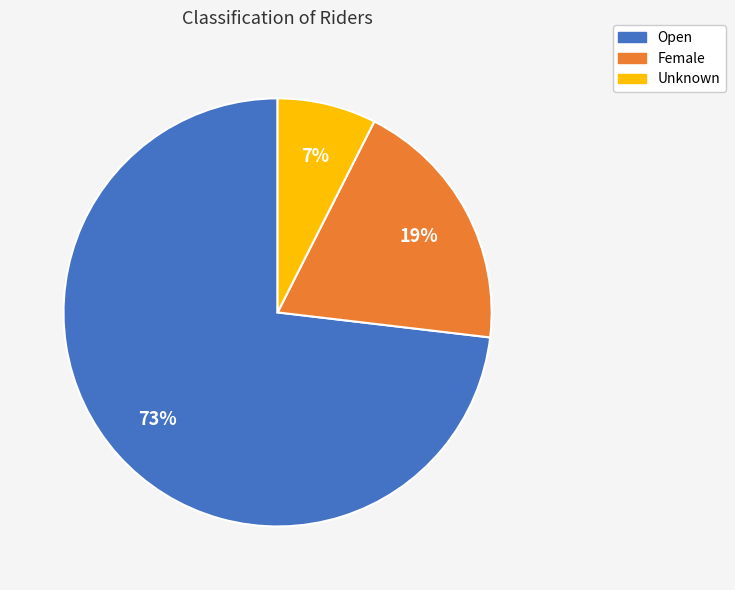

What percentage is the Unknown slice, to the nearest percent?

7%